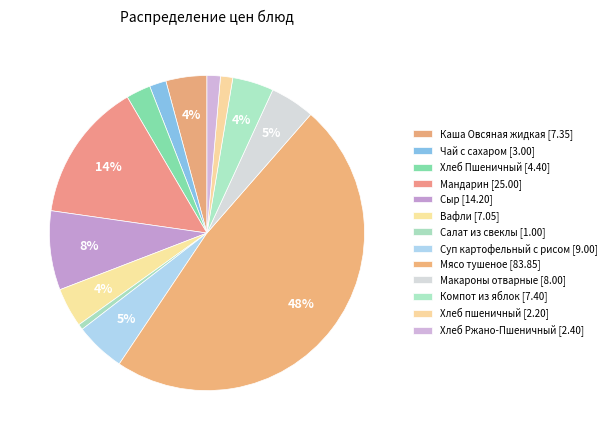

How many slices are in this pie chart?

13